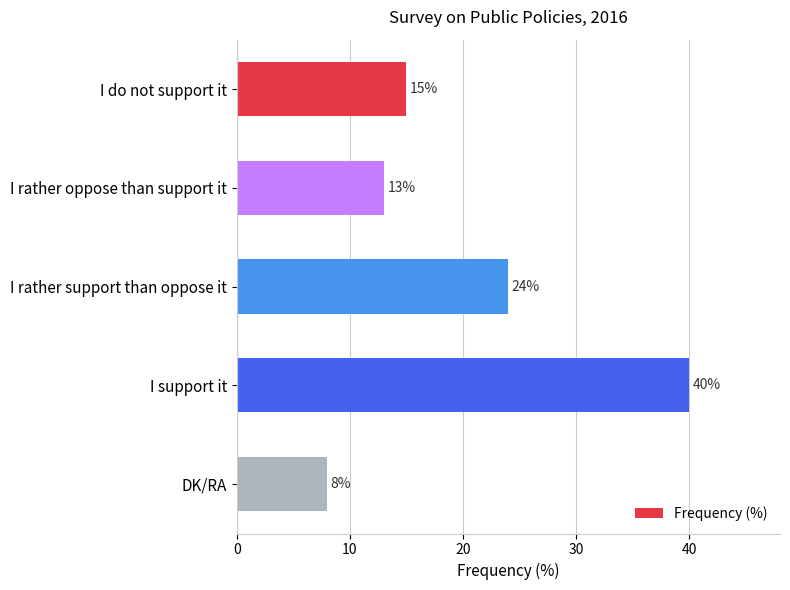

What is the minimum value shown in the chart?

8